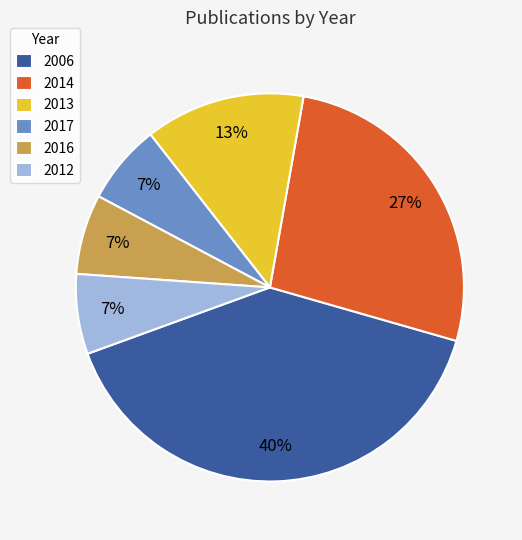

Between 2013 and 2012, which is larger?

2013